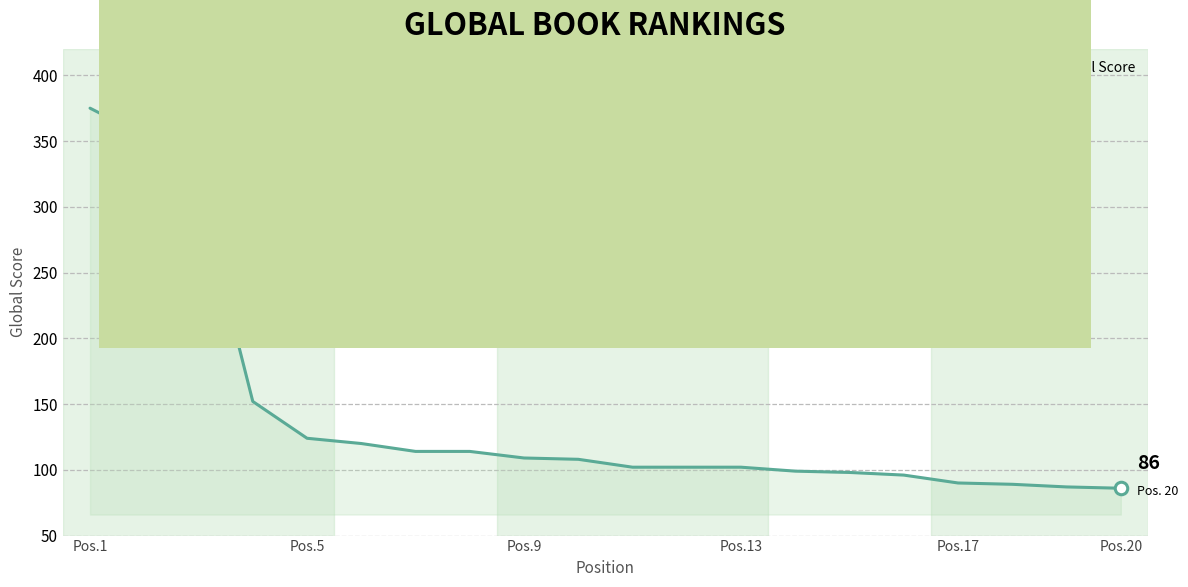

What is the maximum value shown in the chart?

375